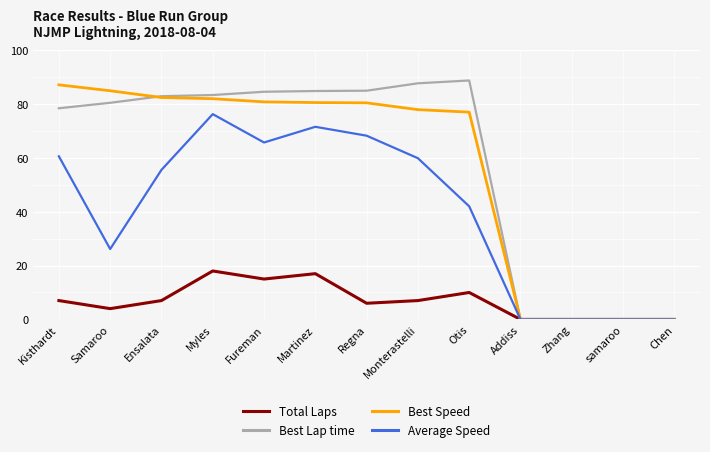

What is the total value across all series at Monterastelli?

232.6